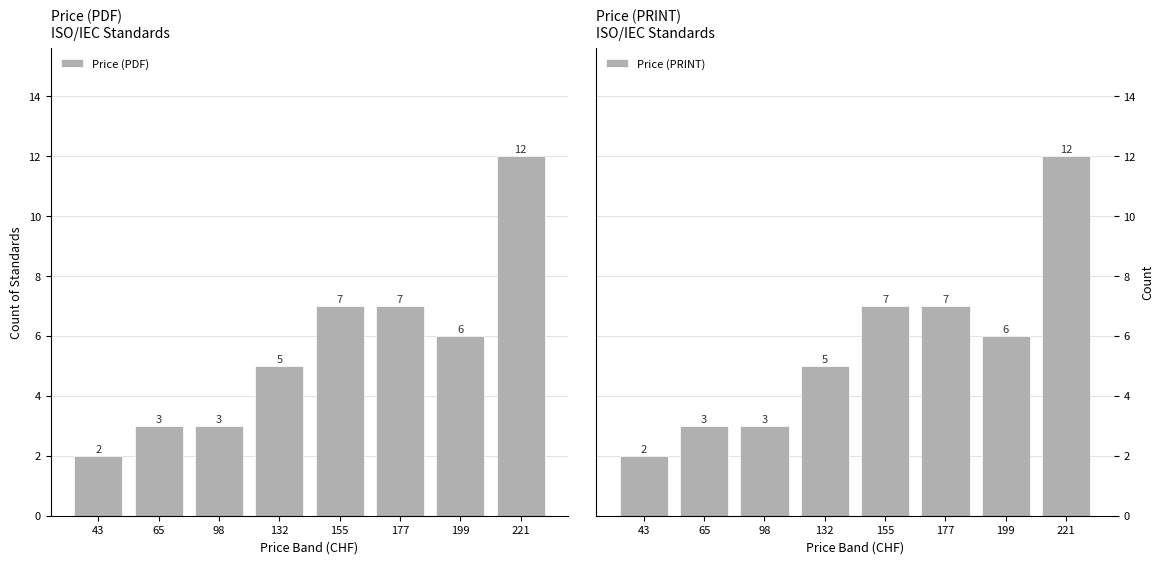

Does the chart contain stacked bars?

No